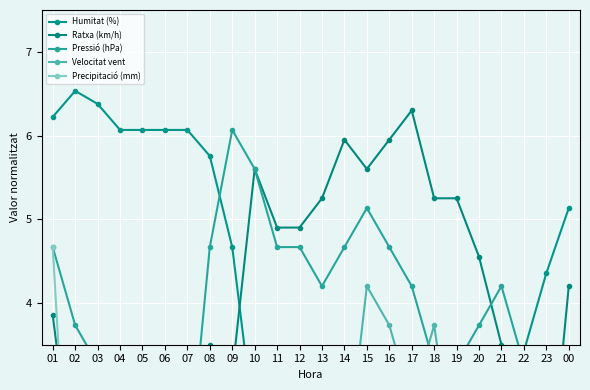

How many lines are shown in the chart?

5